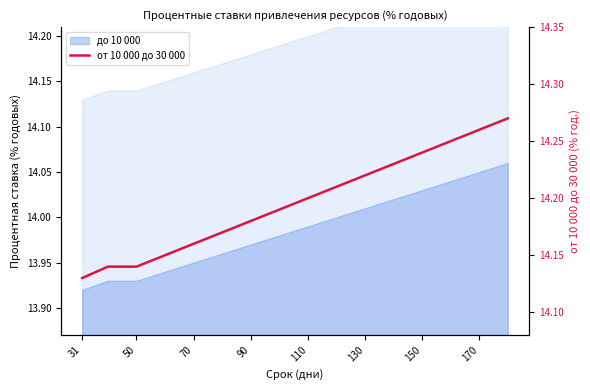

True or false: the data shows 8.1 at 170.

False